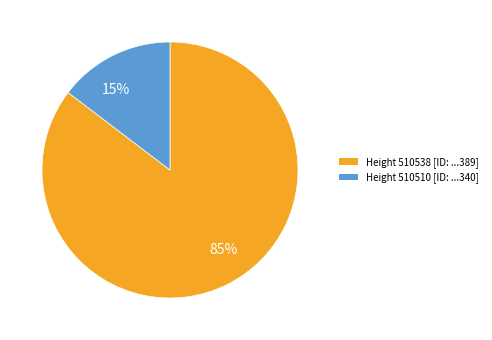

The 85% slice represents 75% of the pie. True or false?

False